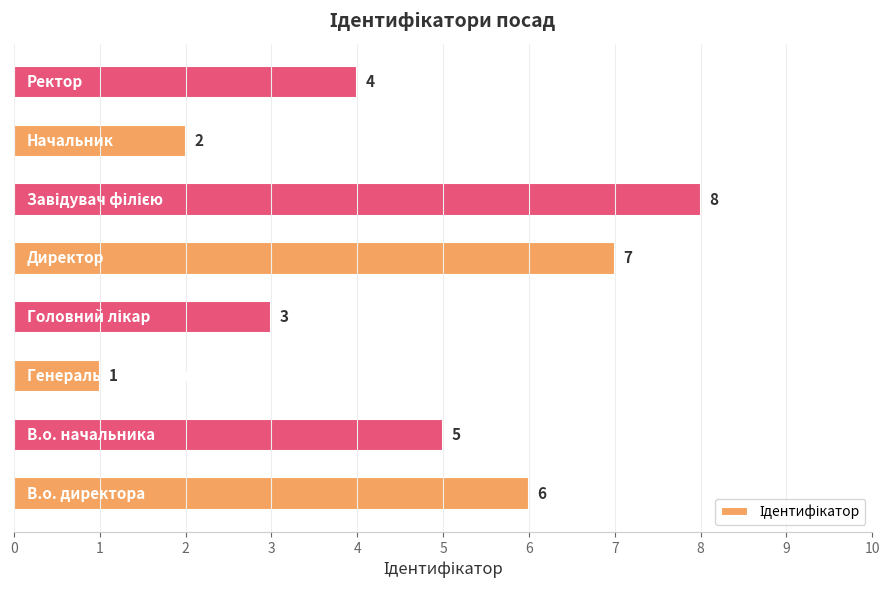

What is the greatest value displayed?

8